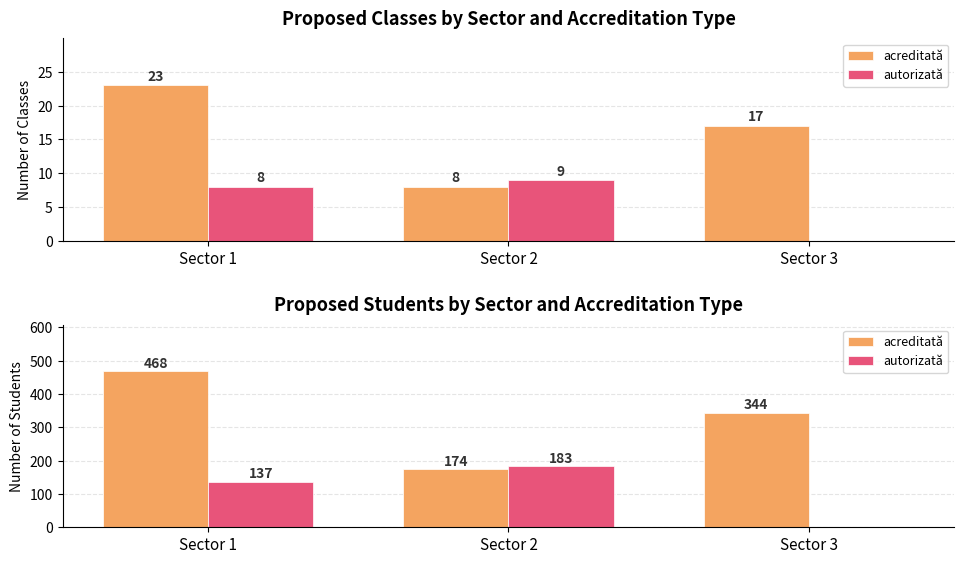

How many bars are there in each group?

2